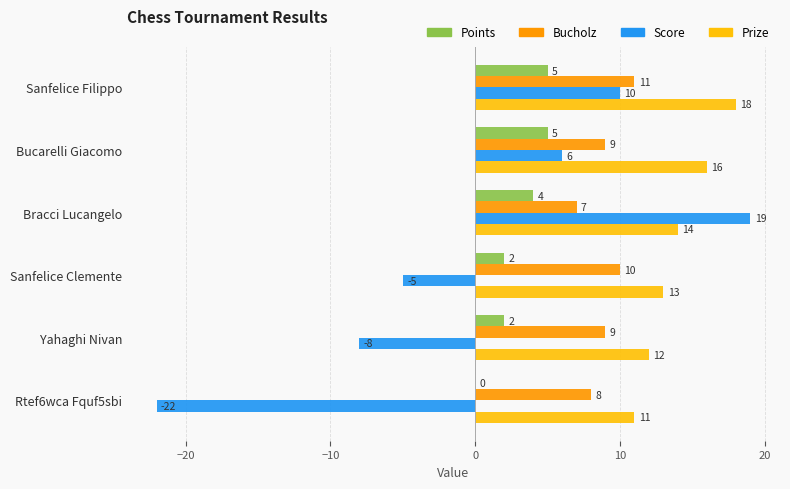

Is it true that Points equals 5 at Bucarelli Giacomo?

True